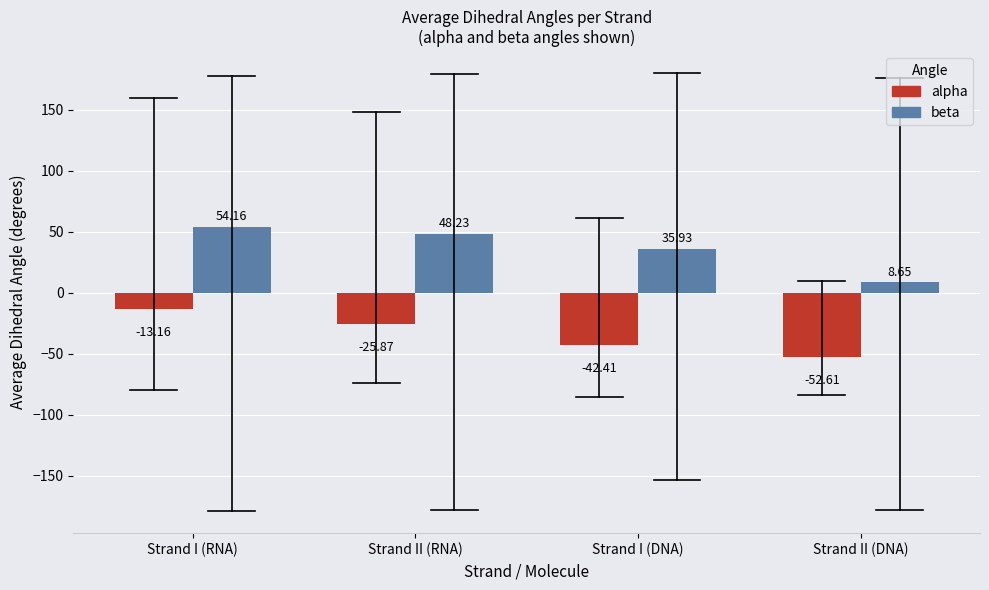

What is the label of the 2nd bar from the right?

Strand I (DNA)